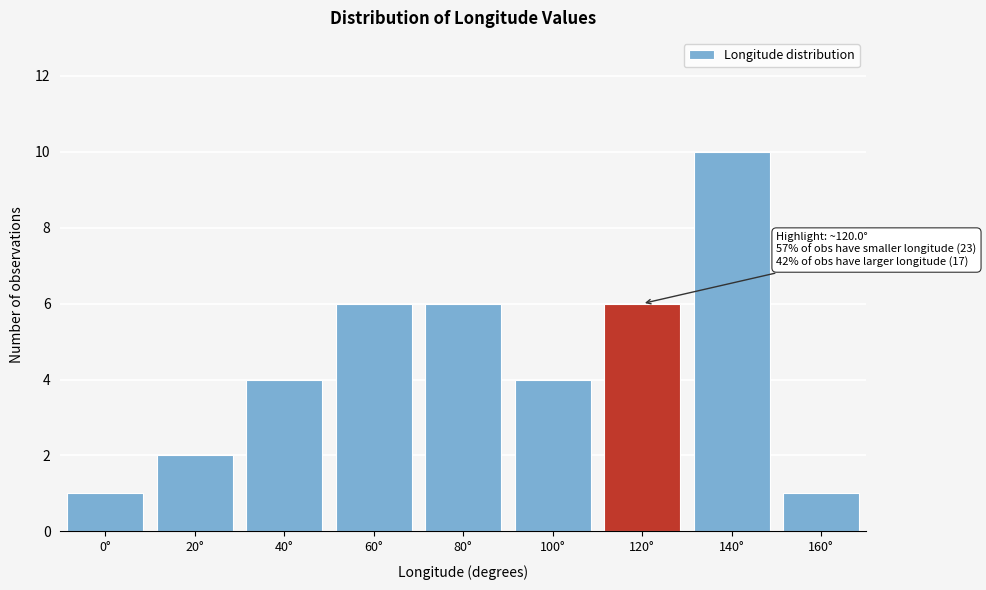

Reading left to right, transcribe all the data shown in this chart.

0°=1	20°=2	40°=4	60°=6	80°=6	100°=4	120°=6	140°=10	160°=1